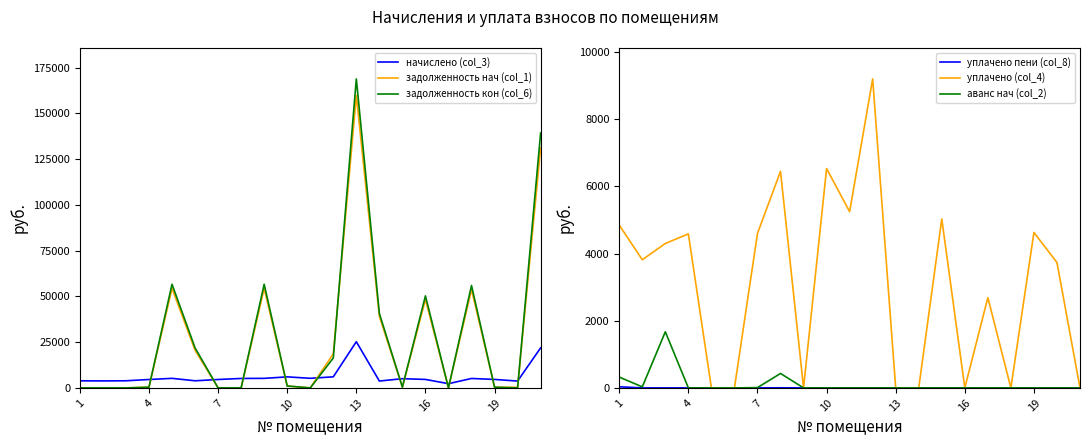

What are all the series names shown in the legend?

начислено (col_3), задолженность нач (col_1), задолженность кон (col_6), уплачено пени (col_8), уплачено (col_4), аванс нач (col_2)